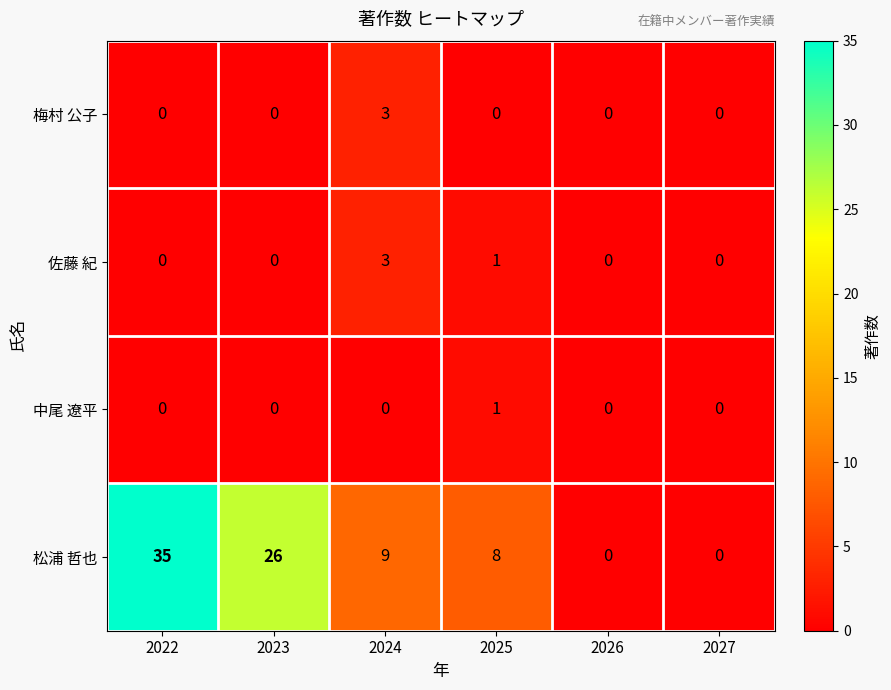

Where is 松浦 哲也 nearest to the value 17?

2024